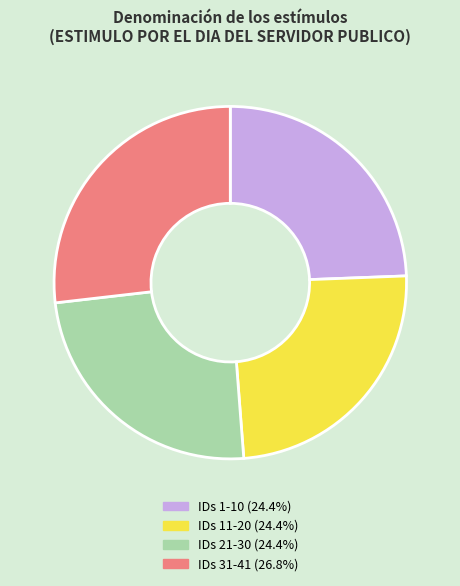

Does any single category account for the majority?

No